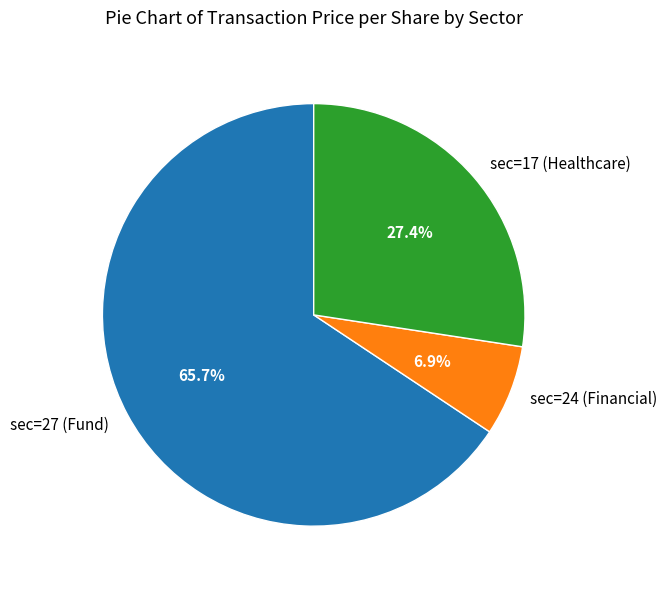

Which has a higher value, sec=24 (Financial) or sec=17 (Healthcare)?

sec=17 (Healthcare)